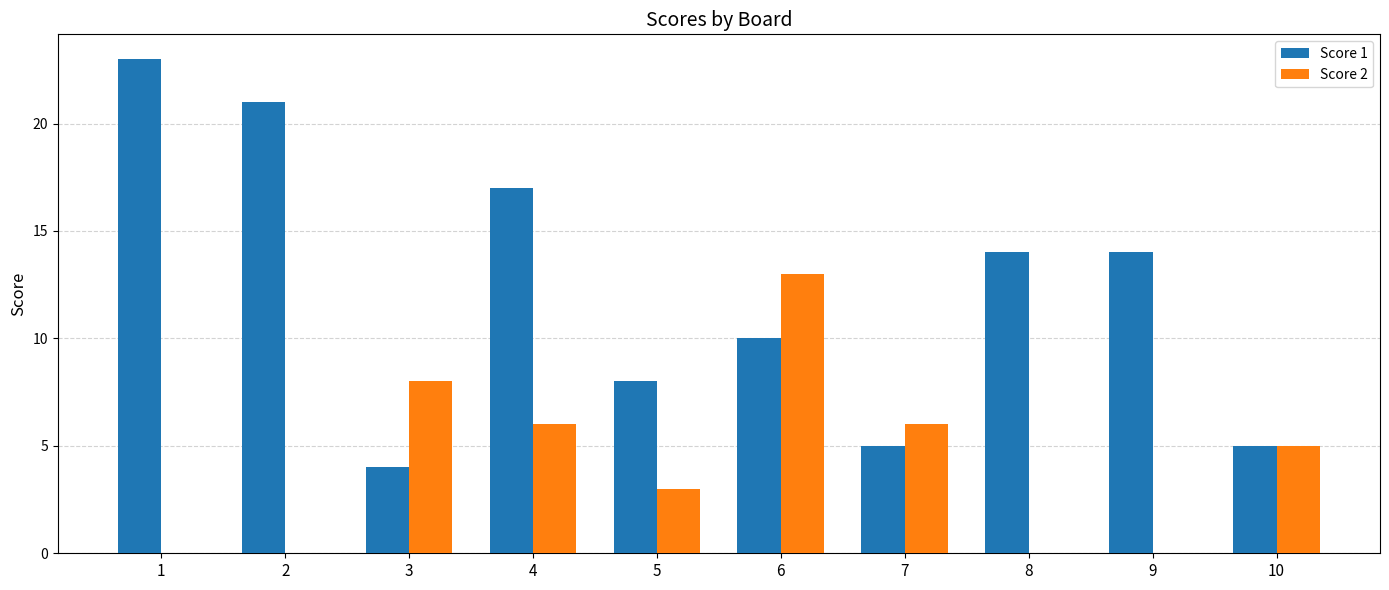

Is it true that Score 2 equals 8 at 7?

False